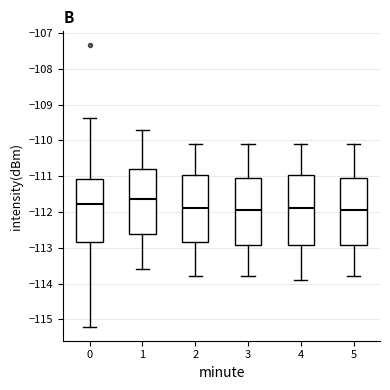

Which box's median line is the highest?

1